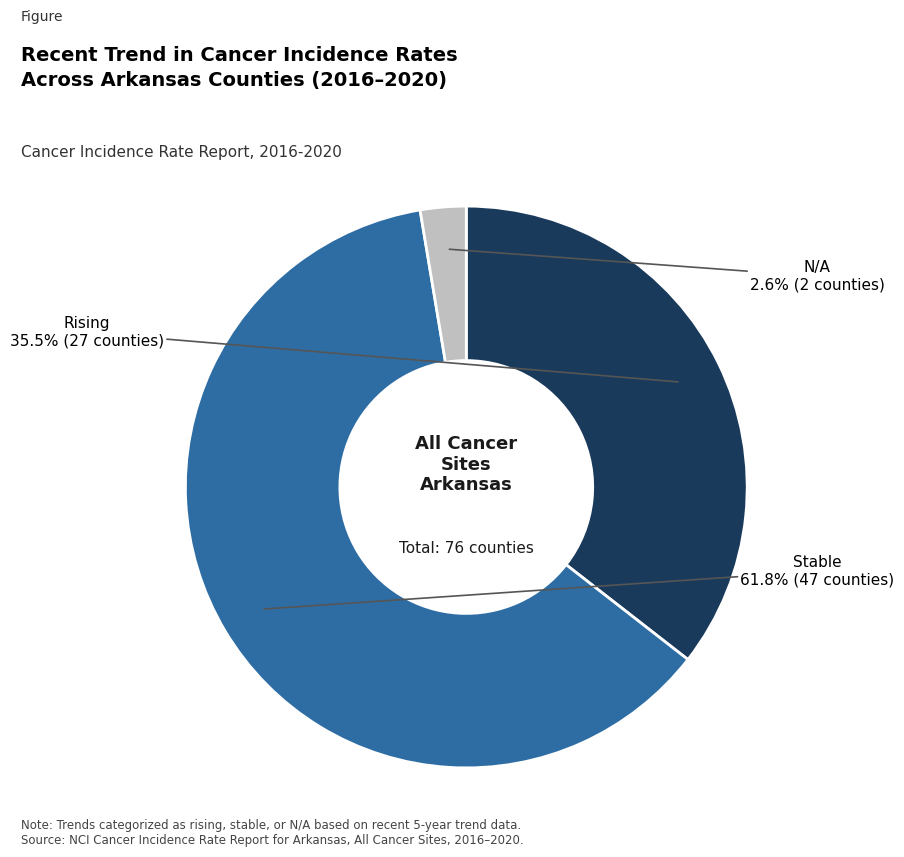

Is there a majority slice in this chart?

Yes